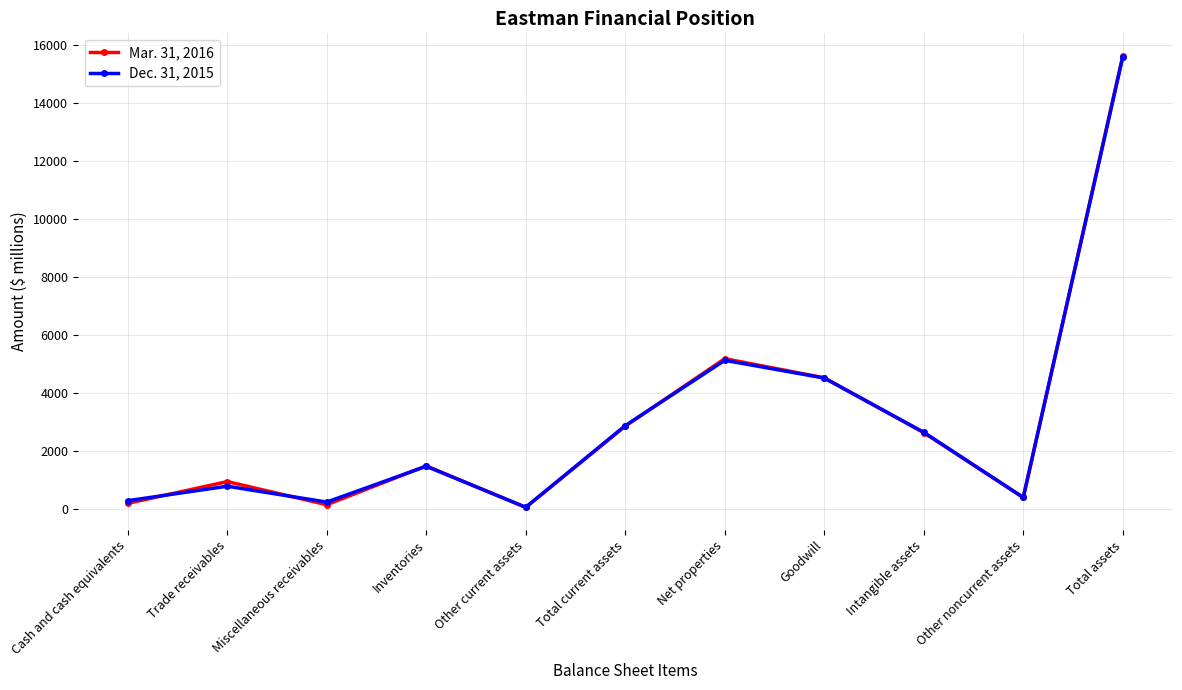

The Dec. 31, 2015 series shows 5130 at Net properties. True or false?

True